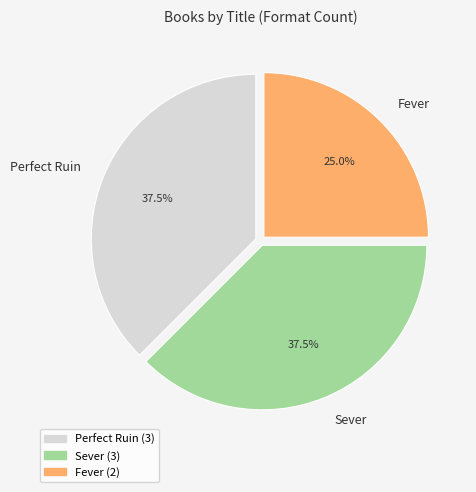

Does any single category account for the majority?

No